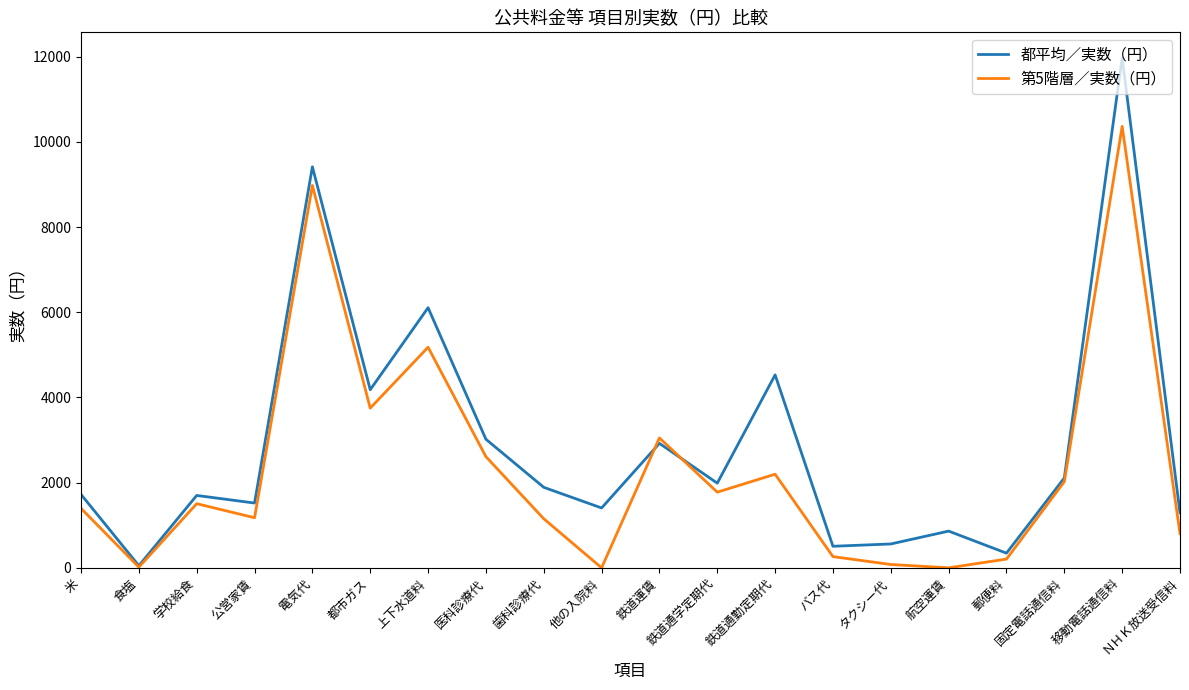

What are all the series names shown in the legend?

都平均／実数（円）, 第5階層／実数（円）